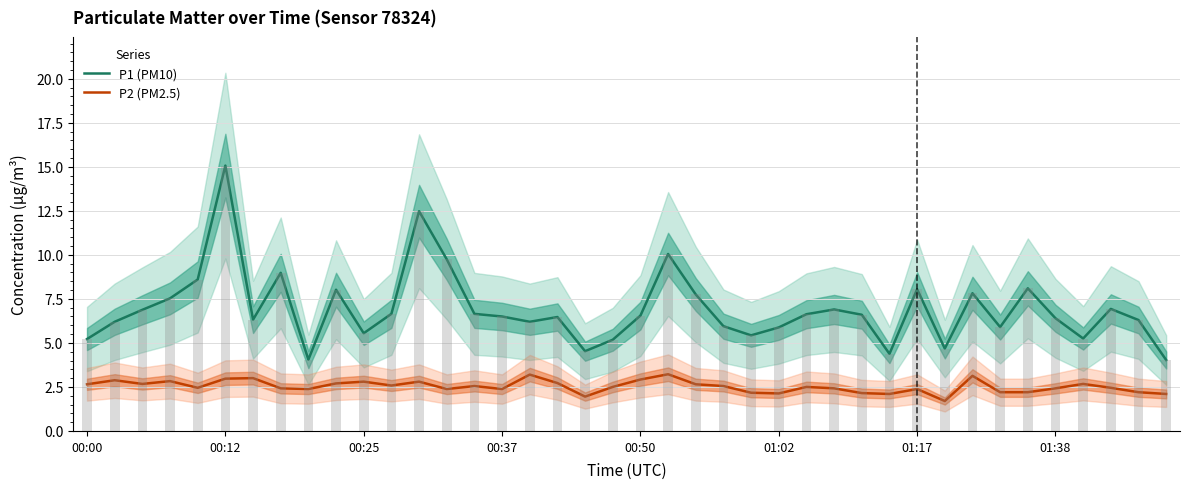

The value of P2 (PM2.5) at 24 is 0.8. True or false?

False